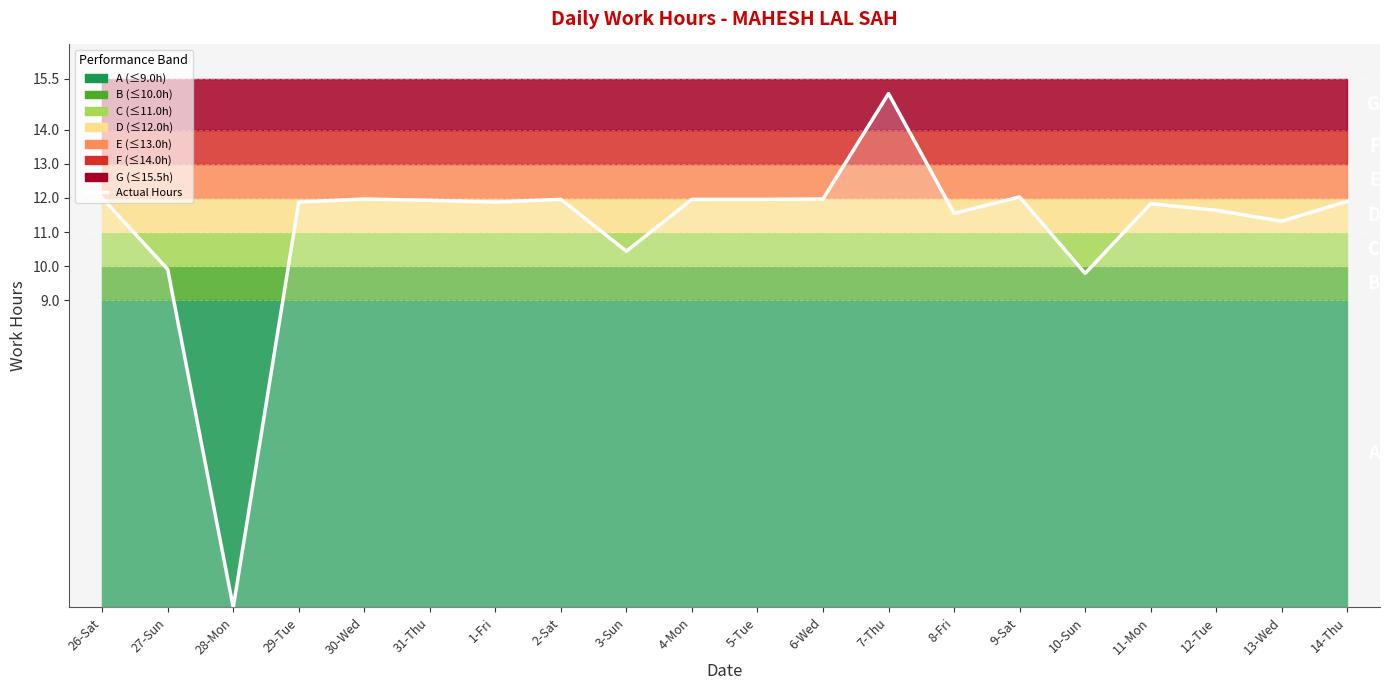

How many data points does each series have?

20